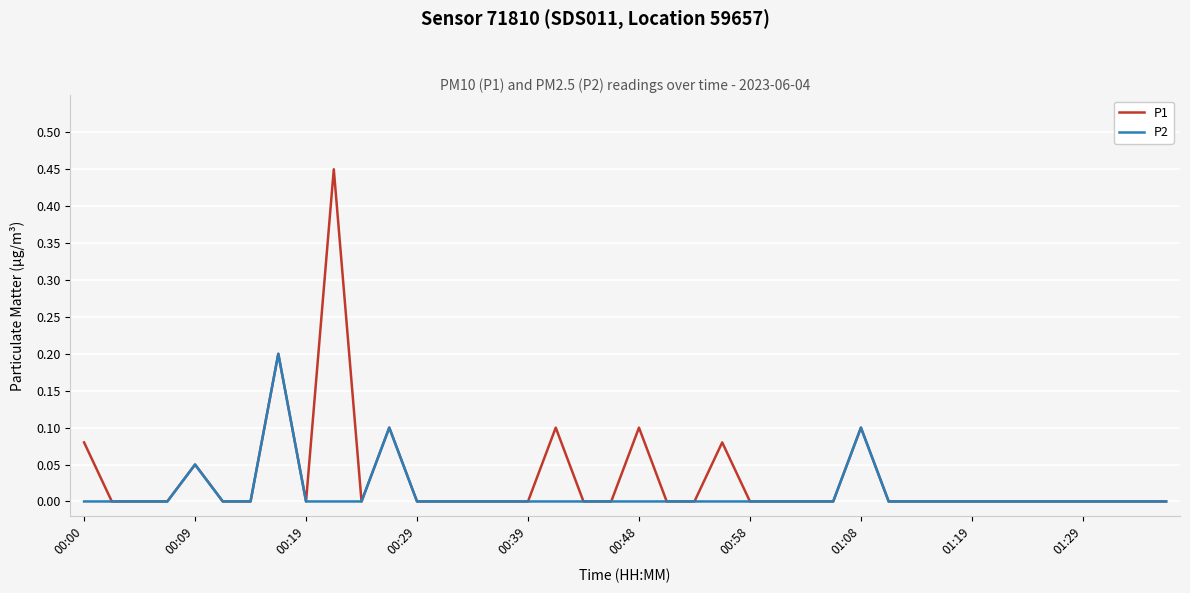

Rank the series by their maximum value, from highest to lowest.

P1, P2